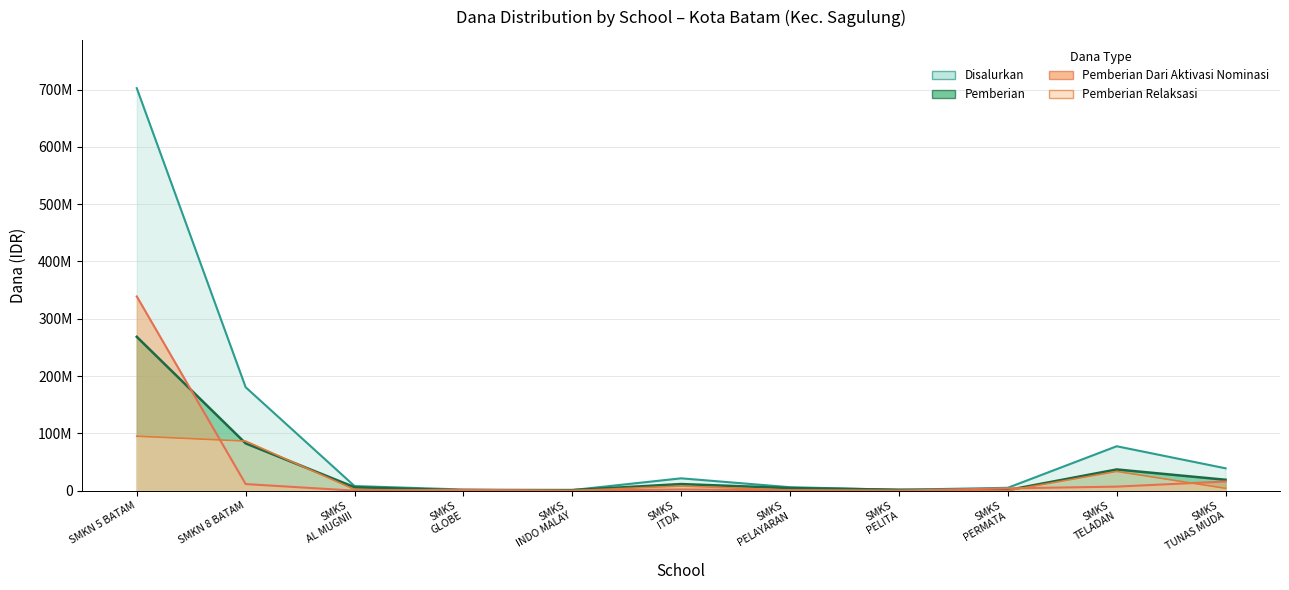

What is the spread (max minus min) of values at SMKS TELADAN?

70500000